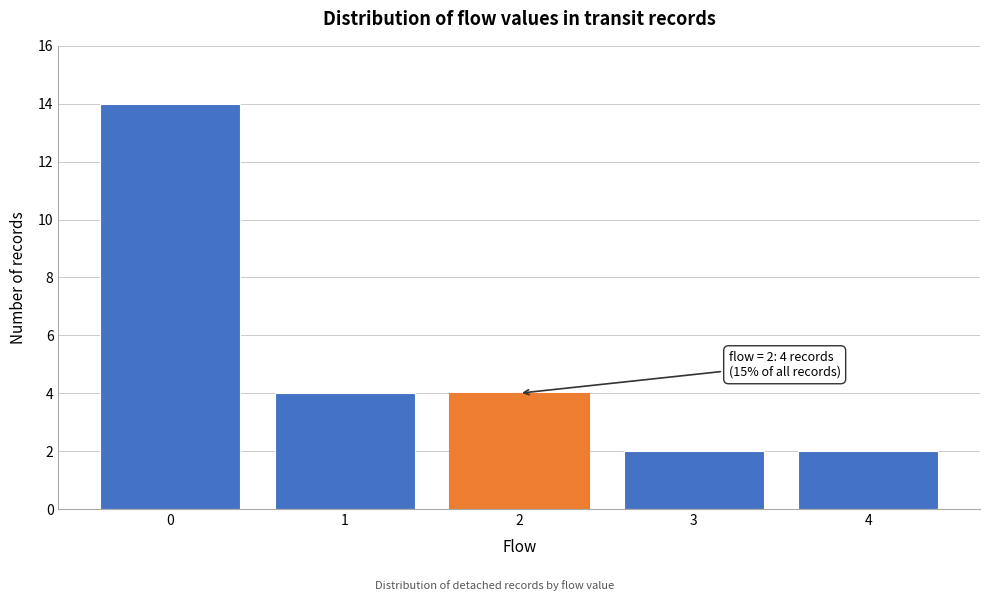

Over which range of the x-axis is the bar tallest?

-0.5 to 0.5